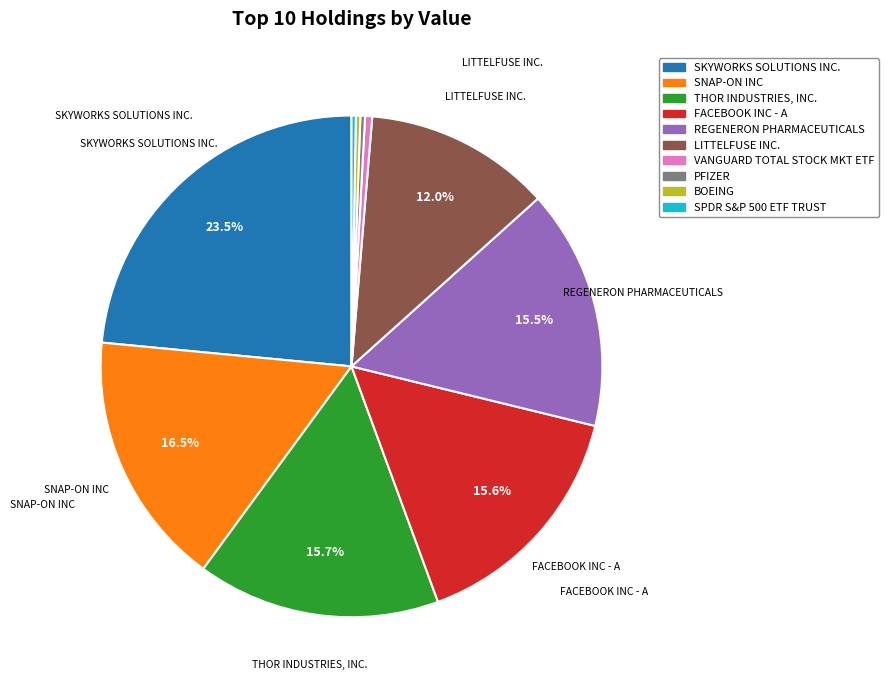

To the nearest percent, what is the combined percentage of SNAP-ON INC and FACEBOOK INC - A?

32%